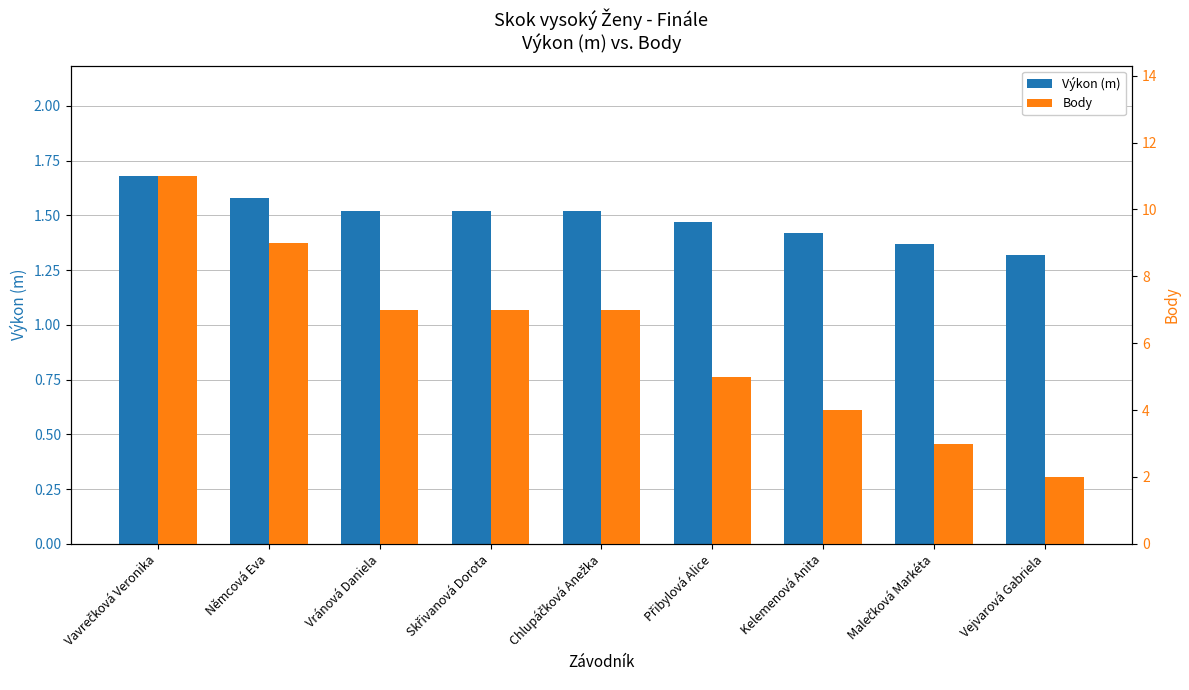

What is the difference between the maximum and second lowest values in the Body series?

8.0